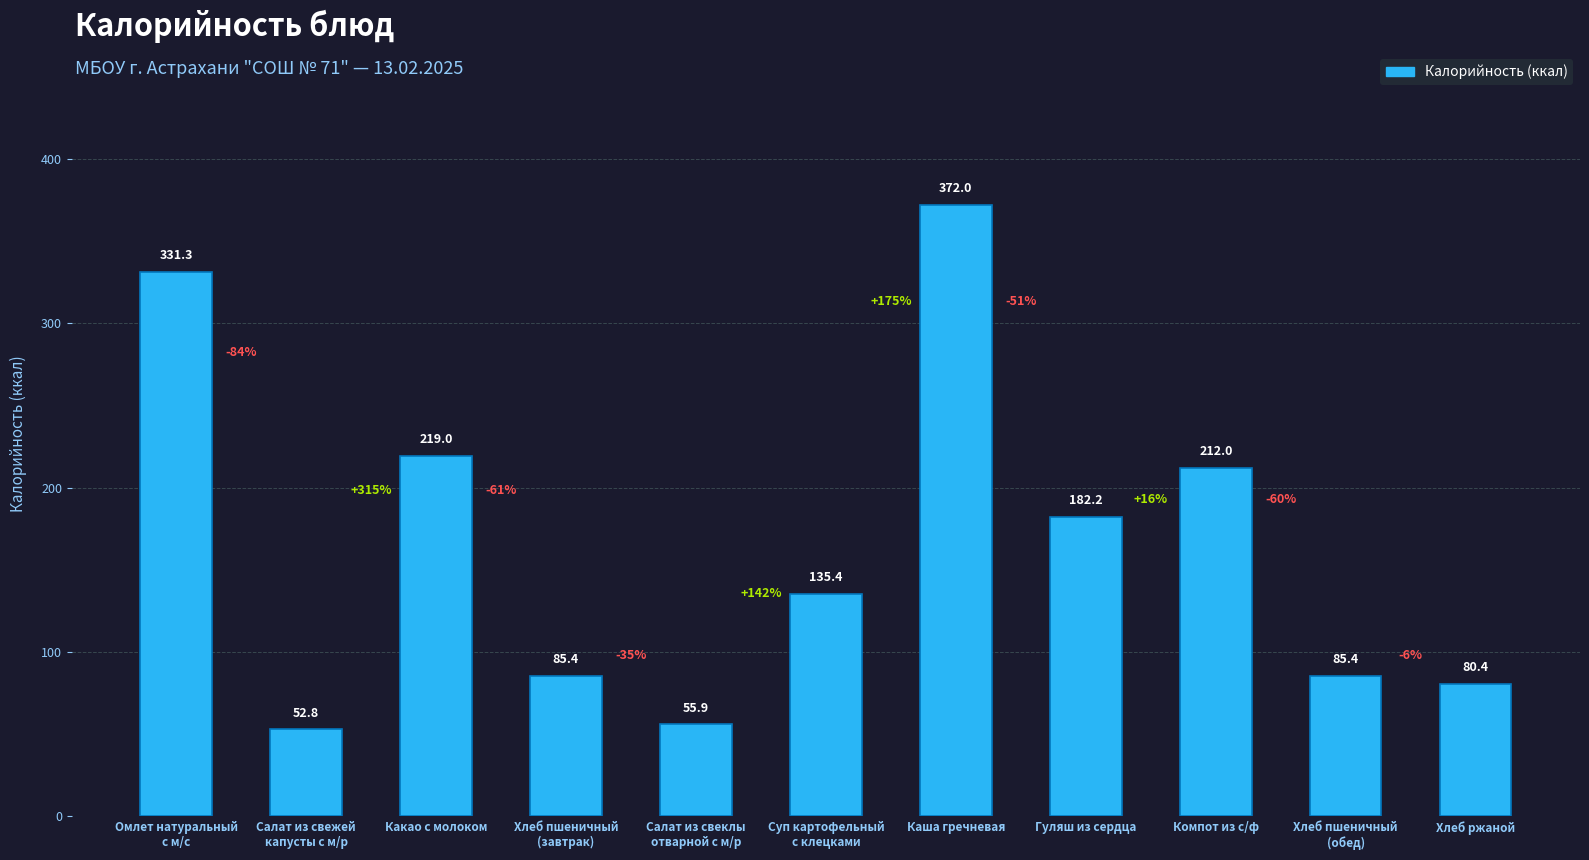

What is the change in value from Каша гречневая to Гуляш из сердца?

-189.8